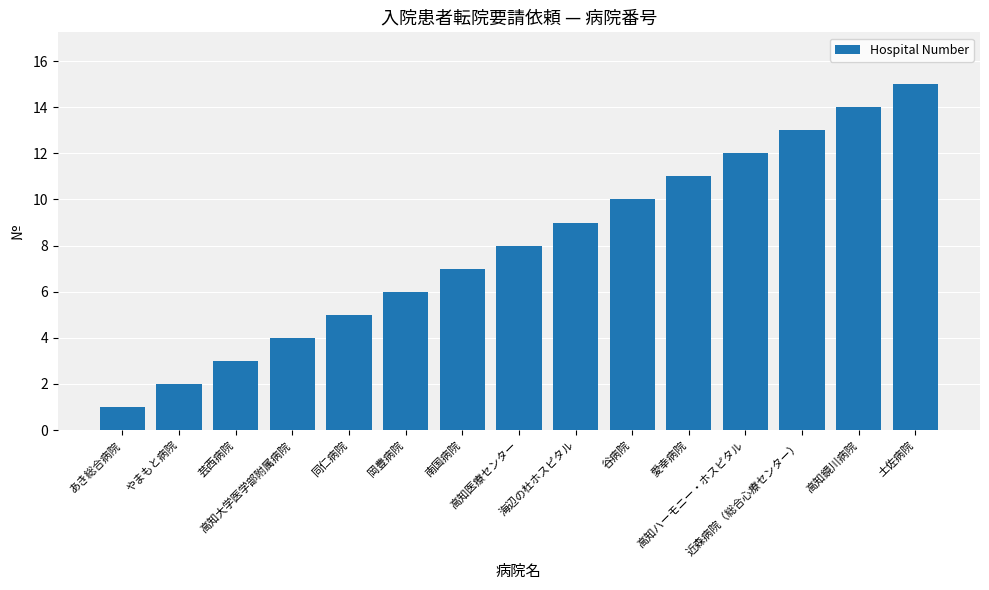

At which category does the chart reach its peak across all series?

土佐病院